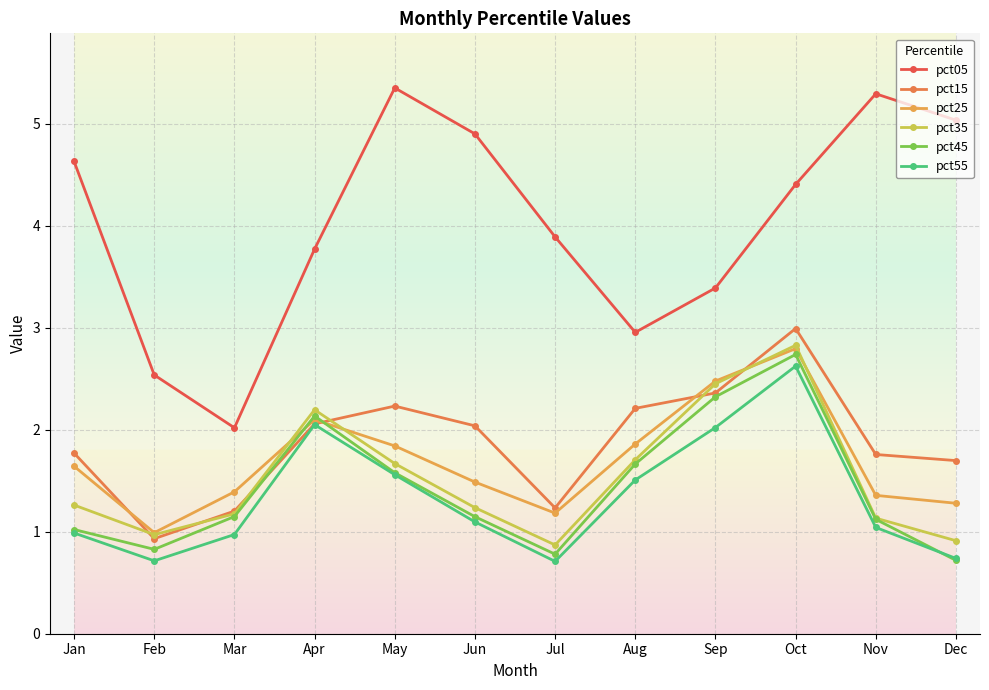

How many values in the pct05 series exceed 4?

6